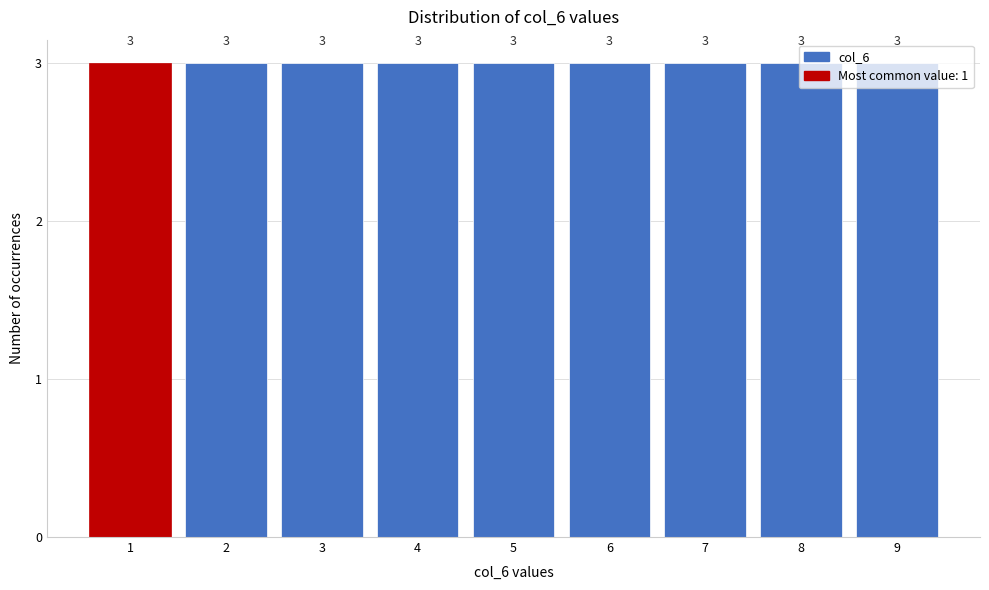

Reading left to right, list every bar in this chart as the range it spans on the x-axis followed by its height.

0.5 to 1.5: 3
1.5 to 2.5: 3
2.5 to 3.5: 3
3.5 to 4.5: 3
4.5 to 5.5: 3
5.5 to 6.5: 3
6.5 to 7.5: 3
7.5 to 8.5: 3
8.5 to 9.5: 3